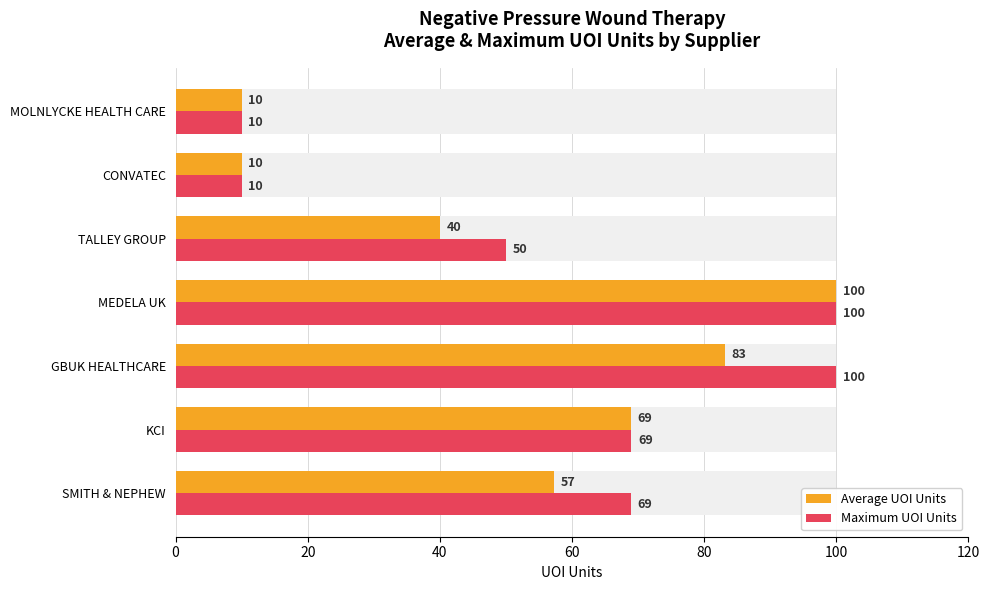

What is the value of the Average UOI Units bar at the 2nd from the left?

69.0